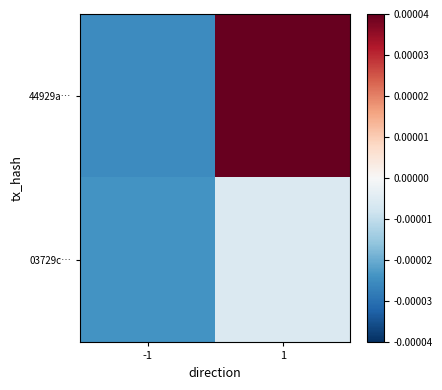

Count the number of data series in this chart.

2